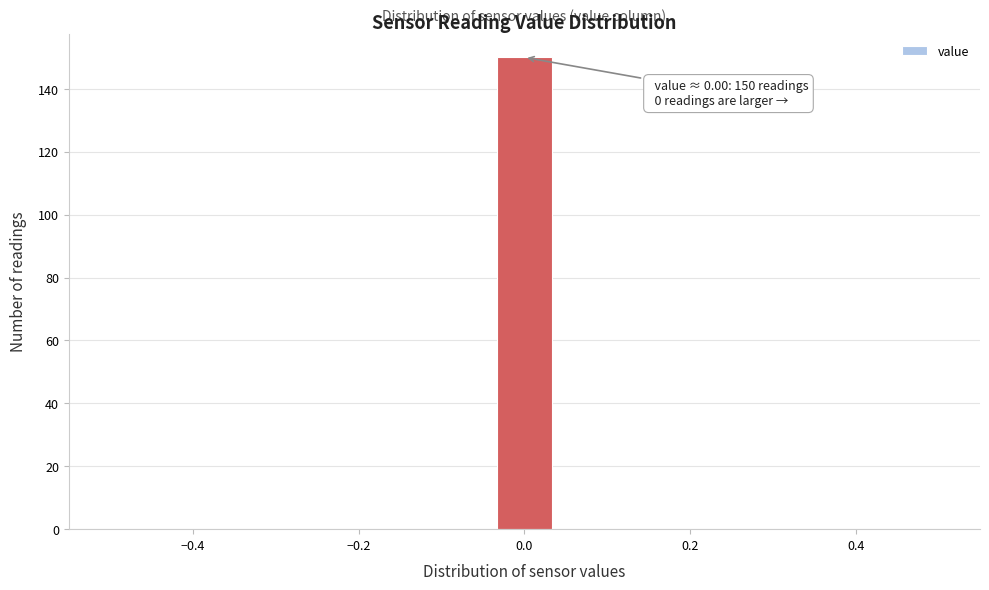

Read against the x-axis, roughly where is the centre of the tallest bar?

0.00